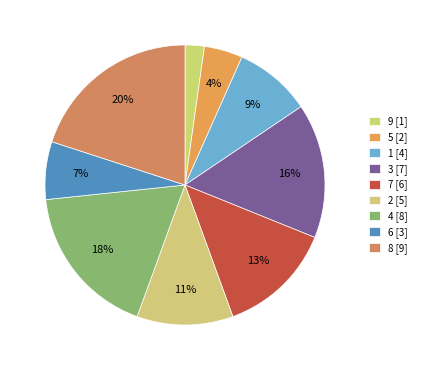

Which category has the biggest portion of the pie?

8